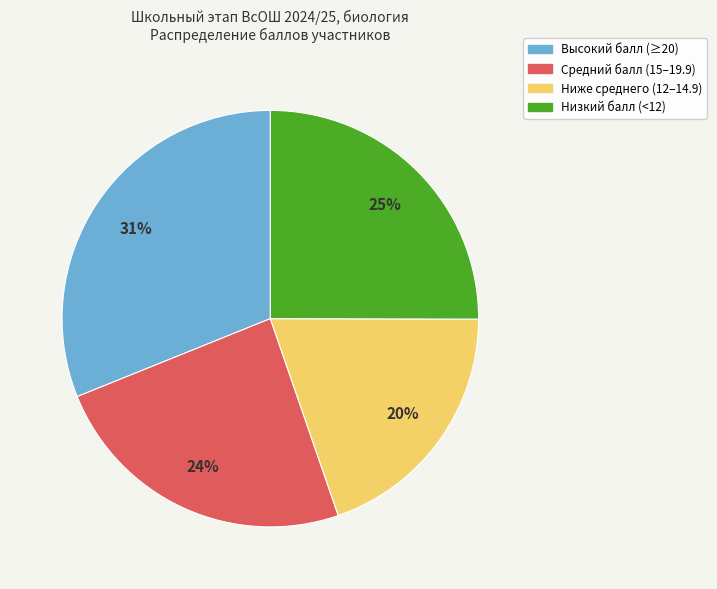

Is there any slice that represents more than half of the pie?

No